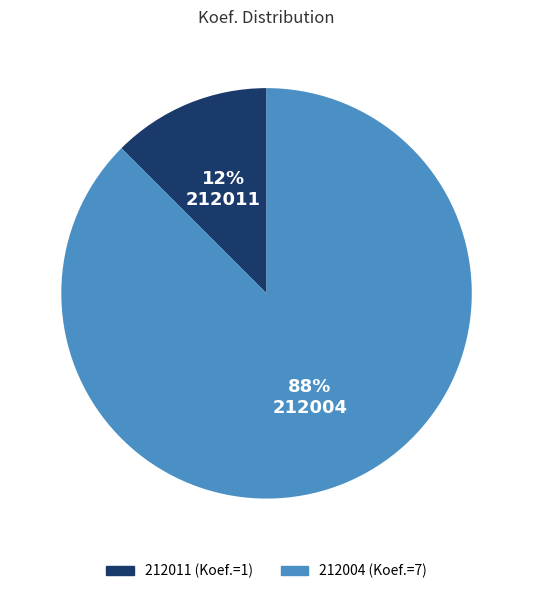

Is it true that 212011 is 12% of the pie?

True